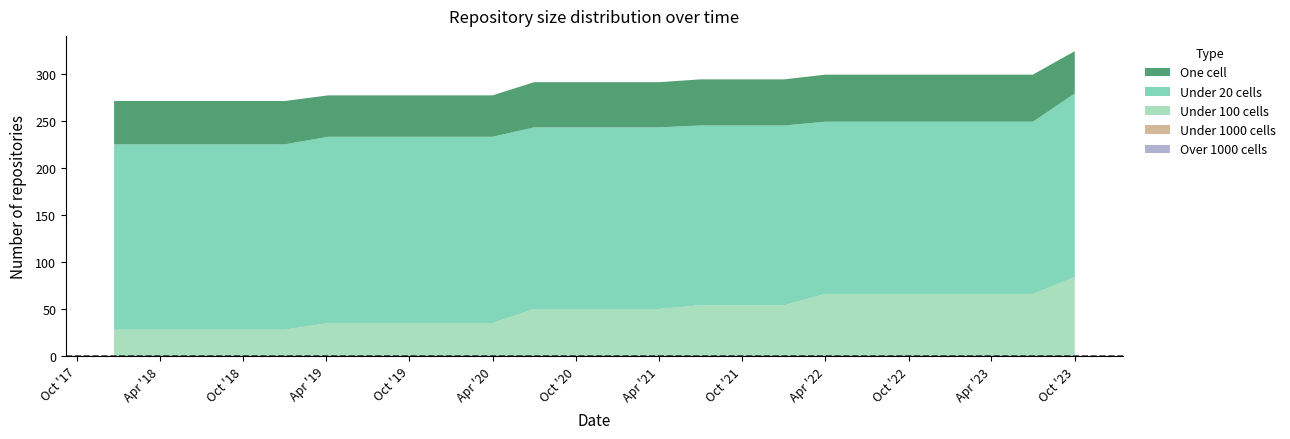

Reading left to right, transcribe all the data shown in this chart.

one_cell: 2017-12-22=46	2018-04-09=46	2018-07-11=46	2018-09-28=46	2019-01-01=46	2019-04-06=44	2019-07-01=44	2019-10-09=44	2020-01-01=44	2020-04-01=44	2020-07-01=48	2020-10-01=48	2021-01-01=48	2021-04-01=48	2021-07-01=49	2021-10-01=49	2022-01-01=49	2022-04-01=50	2022-07-01=50	2022-10-01=50	2023-01-01=50	2023-04-01=50	2023-07-01=50	2023-10-01=45
under_twenty_cells: 2017-12-22=197	2018-04-09=197	2018-07-11=197	2018-09-28=197	2019-01-01=197	2019-04-06=198	2019-07-01=198	2019-10-09=198	2020-01-01=198	2020-04-01=198	2020-07-01=193	2020-10-01=193	2021-01-01=193	2021-04-01=193	2021-07-01=191	2021-10-01=191	2022-01-01=191	2022-04-01=183	2022-07-01=183	2022-10-01=183	2023-01-01=183	2023-04-01=183	2023-07-01=183	2023-10-01=195
under_hundred_cells: 2017-12-22=28	2018-04-09=28	2018-07-11=28	2018-09-28=28	2019-01-01=28	2019-04-06=35	2019-07-01=35	2019-10-09=35	2020-01-01=35	2020-04-01=35	2020-07-01=50	2020-10-01=50	2021-01-01=50	2021-04-01=50	2021-07-01=54	2021-10-01=54	2022-01-01=54	2022-04-01=66	2022-07-01=66	2022-10-01=66	2023-01-01=66	2023-04-01=66	2023-07-01=66	2023-10-01=84
under_thousand_cells: 2017-12-22=0	2018-04-09=0	2018-07-11=0	2018-09-28=0	2019-01-01=0	2019-04-06=0	2019-07-01=0	2019-10-09=0	2020-01-01=0	2020-04-01=0	2020-07-01=0	2020-10-01=0	2021-01-01=0	2021-04-01=0	2021-07-01=0	2021-10-01=0	2022-01-01=0	2022-04-01=0	2022-07-01=0	2022-10-01=0	2023-01-01=0	2023-04-01=0	2023-07-01=0	2023-10-01=0
over_thousand_cells: 2017-12-22=0	2018-04-09=0	2018-07-11=0	2018-09-28=0	2019-01-01=0	2019-04-06=0	2019-07-01=0	2019-10-09=0	2020-01-01=0	2020-04-01=0	2020-07-01=0	2020-10-01=0	2021-01-01=0	2021-04-01=0	2021-07-01=0	2021-10-01=0	2022-01-01=0	2022-04-01=0	2022-07-01=0	2022-10-01=0	2023-01-01=0	2023-04-01=0	2023-07-01=0	2023-10-01=0